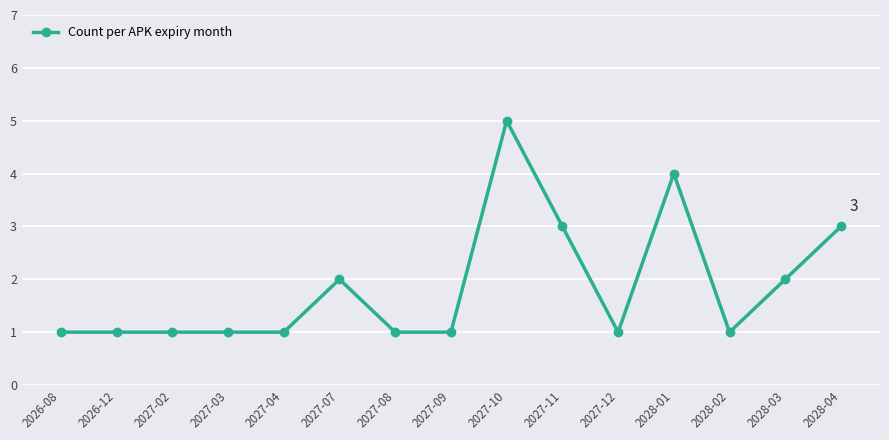

What is the difference between the values at 2027-09 and 2027-10?

4